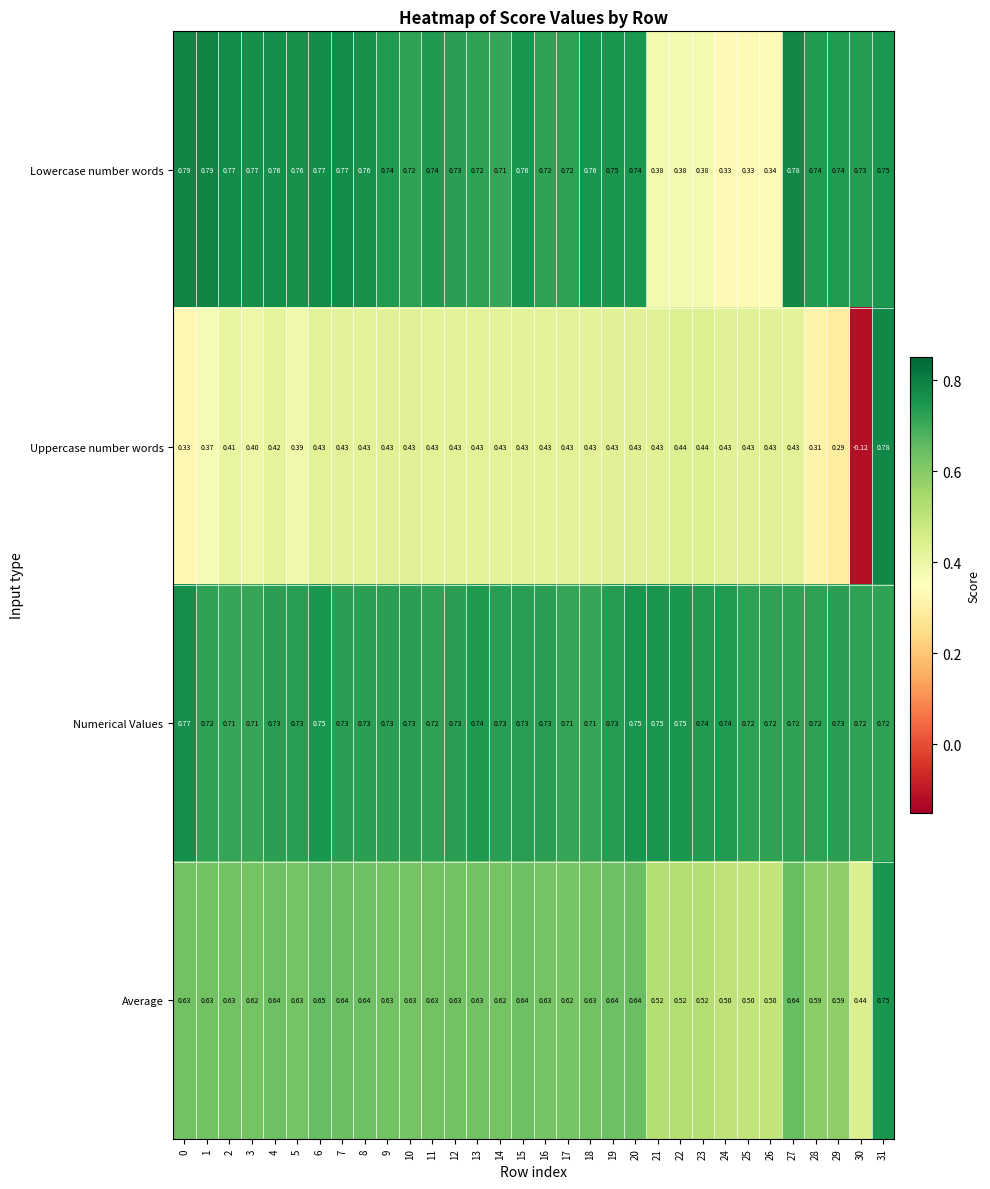

Which series has the largest range (max minus min)?

Uppercase number words